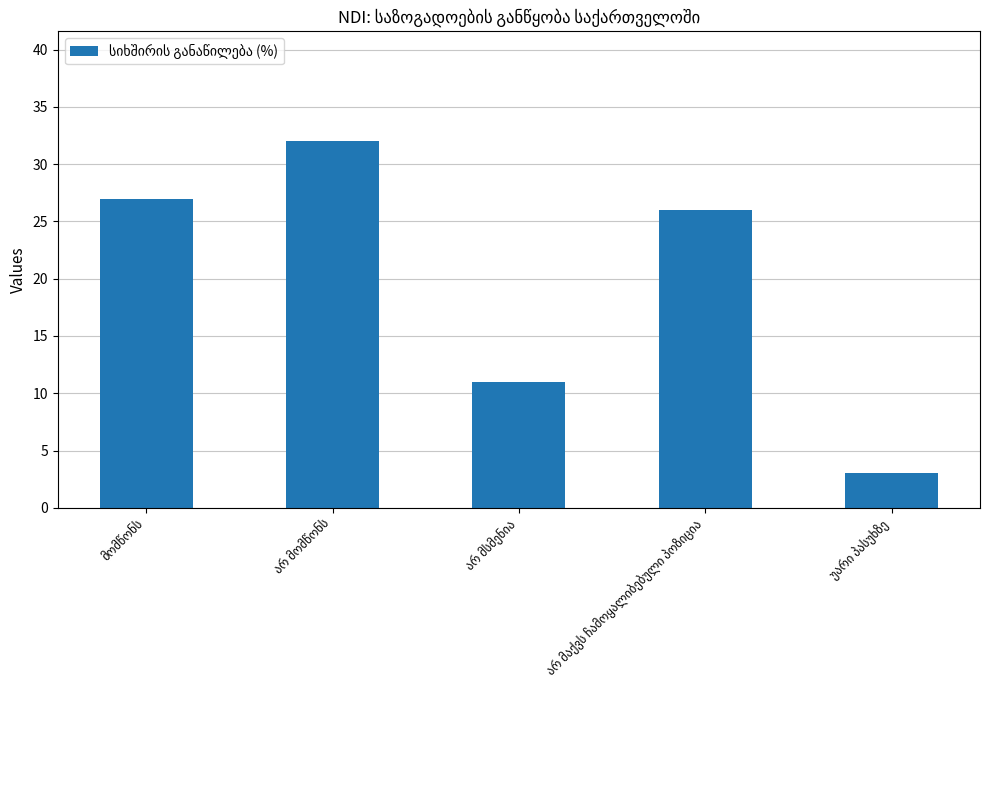

What is the difference between the maximum and second lowest values?

21